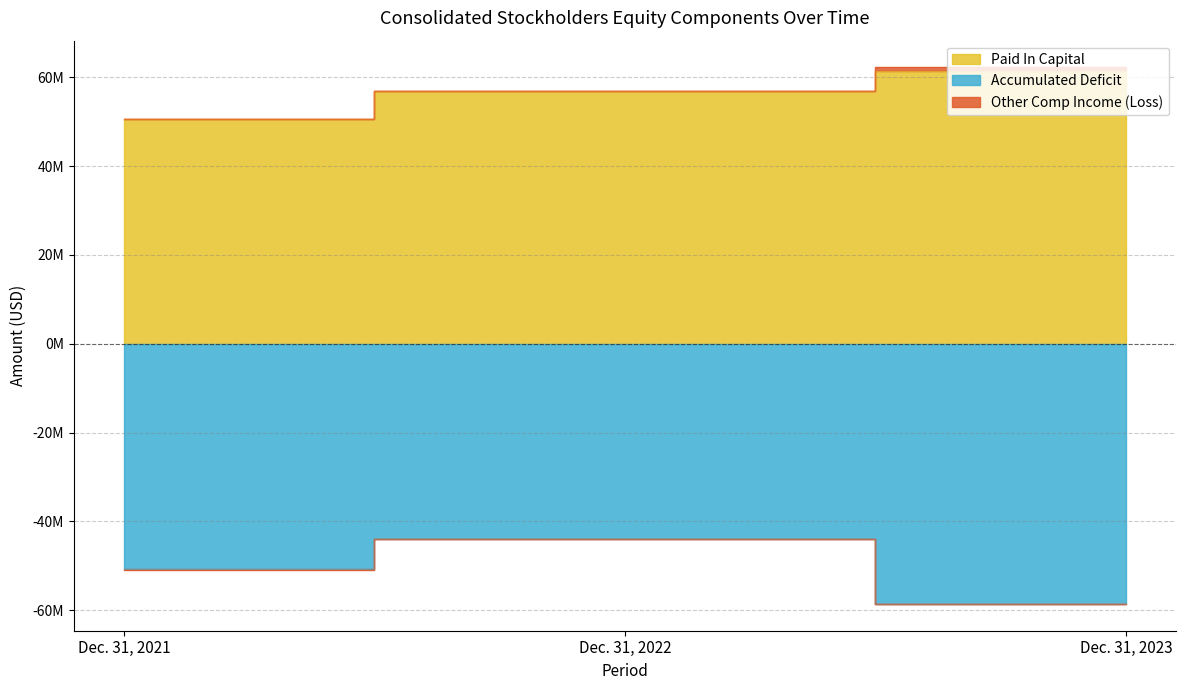

Rank the categories by Paid In Capital value from highest to lowest.

Dec. 31, 2023, Dec. 31, 2022, Dec. 31, 2021